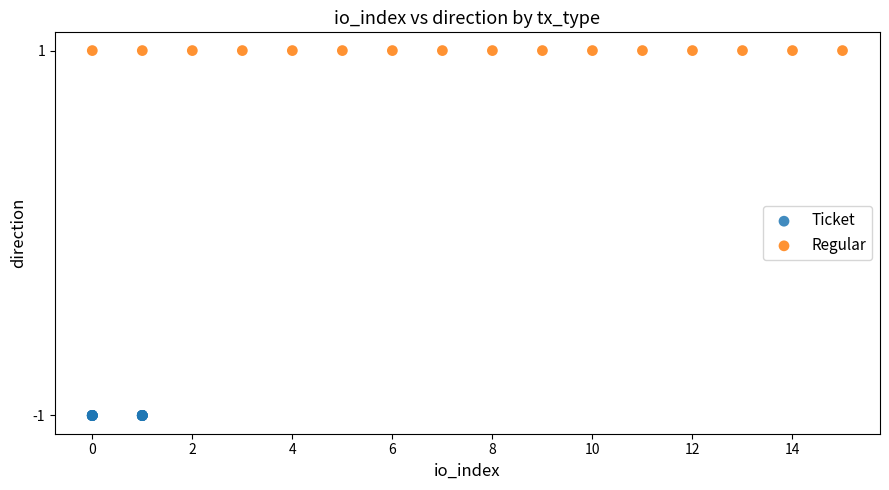

Which series contains the highest Y value?

Regular